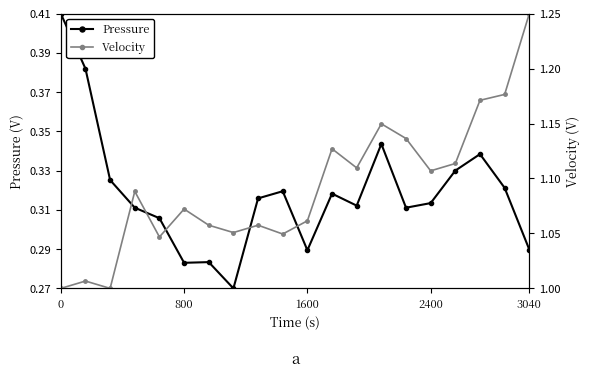

True or false: Pressure has more than 0 points higher than both neighbors.

True